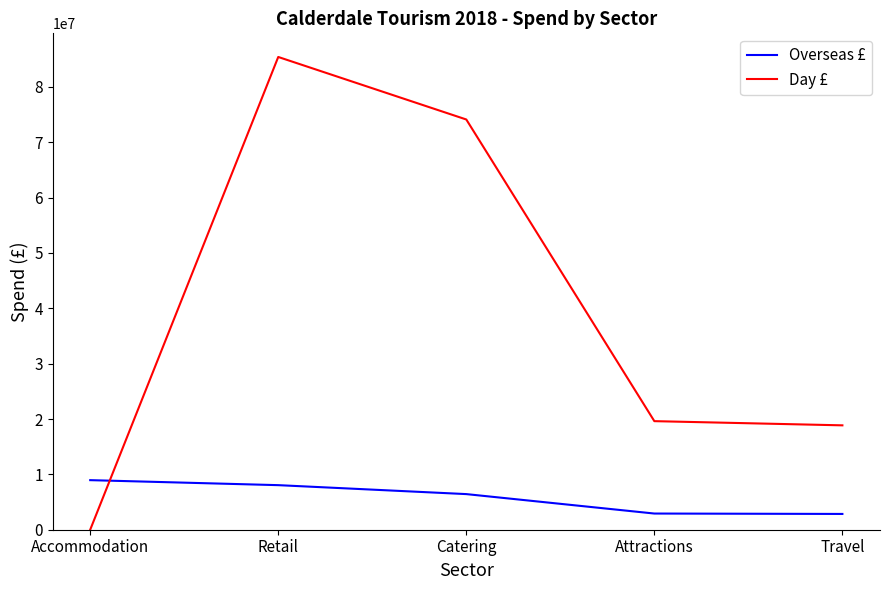

Count the number of data series in this chart.

2